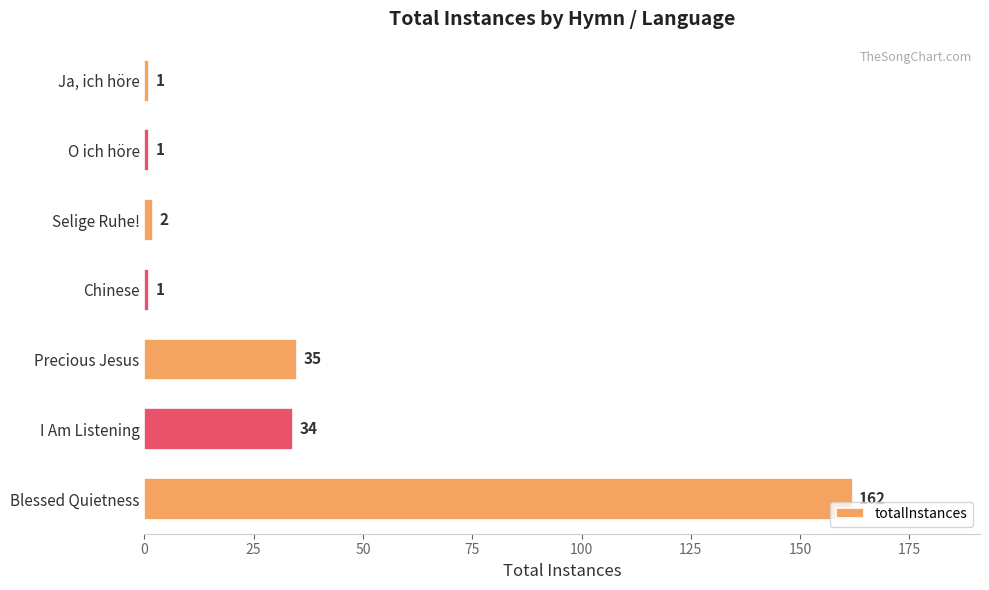

The chart shows a value of 34 at I Am Listening. True or false?

True